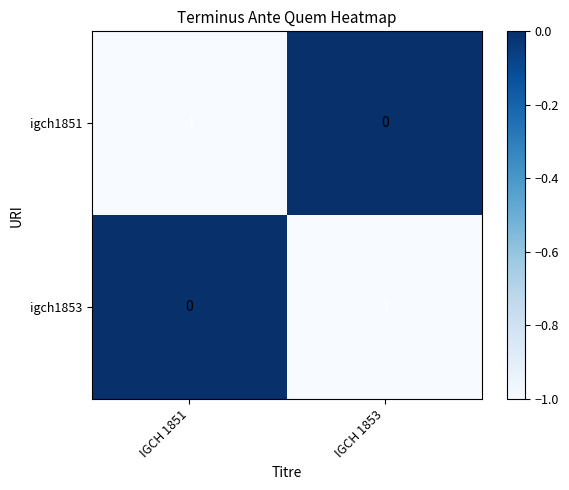

List the labels in order of igch1853 value, largest first.

IGCH 1851, IGCH 1853